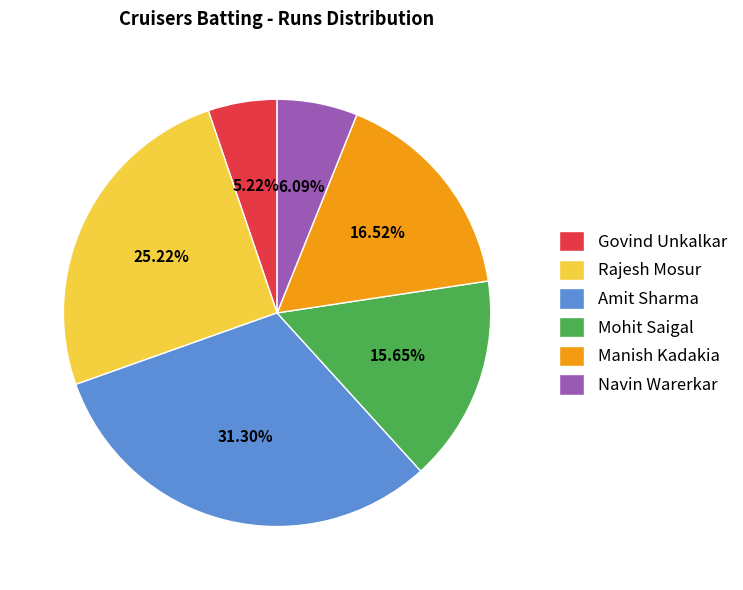

Is it true that Rajesh Mosur is 33% of the pie?

False